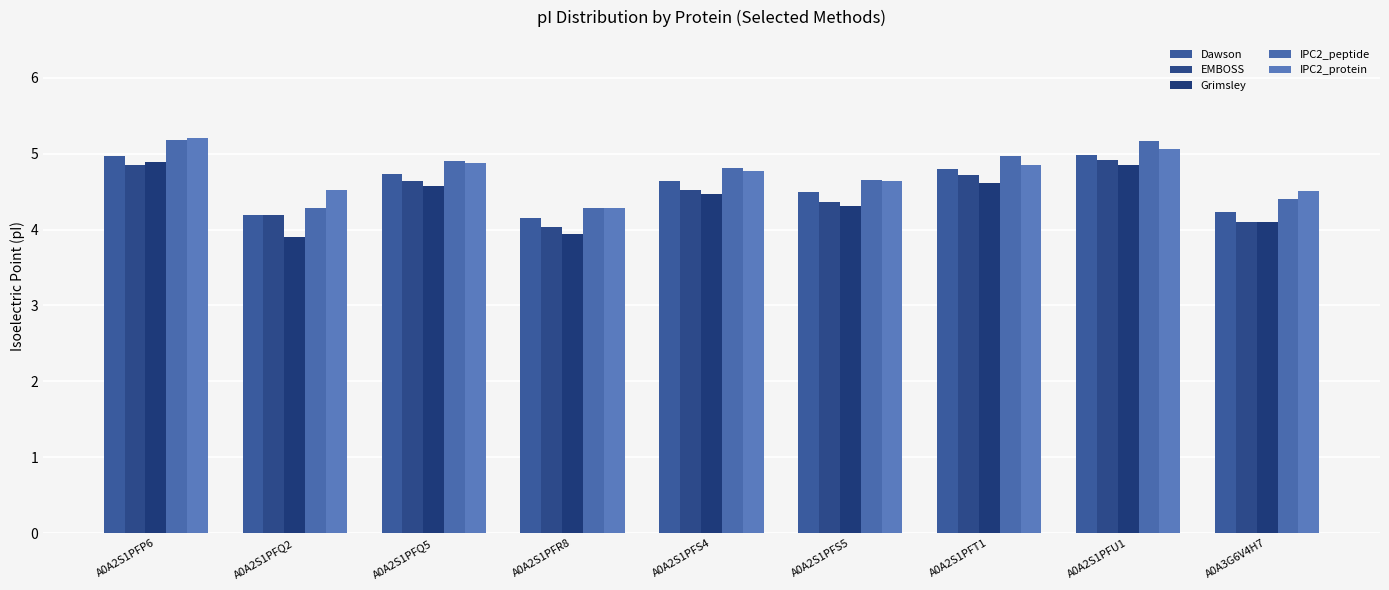

The Grimsley series shows 1.4 at A0A2S1PFU1. True or false?

False